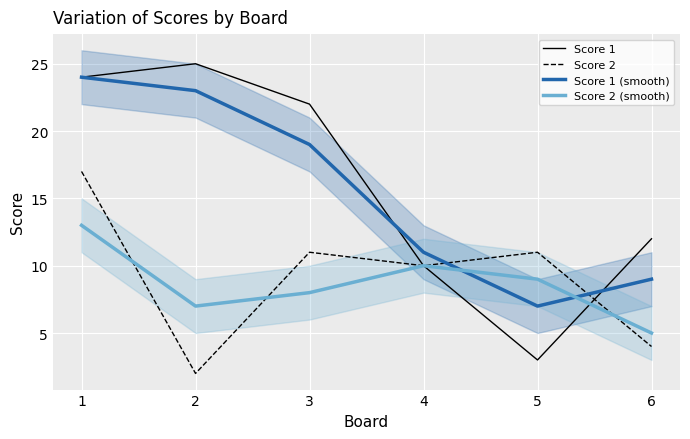

Which series ends up on top after the final intersection of Score 1 (smooth) and Score 2?

Score 1 (smooth)